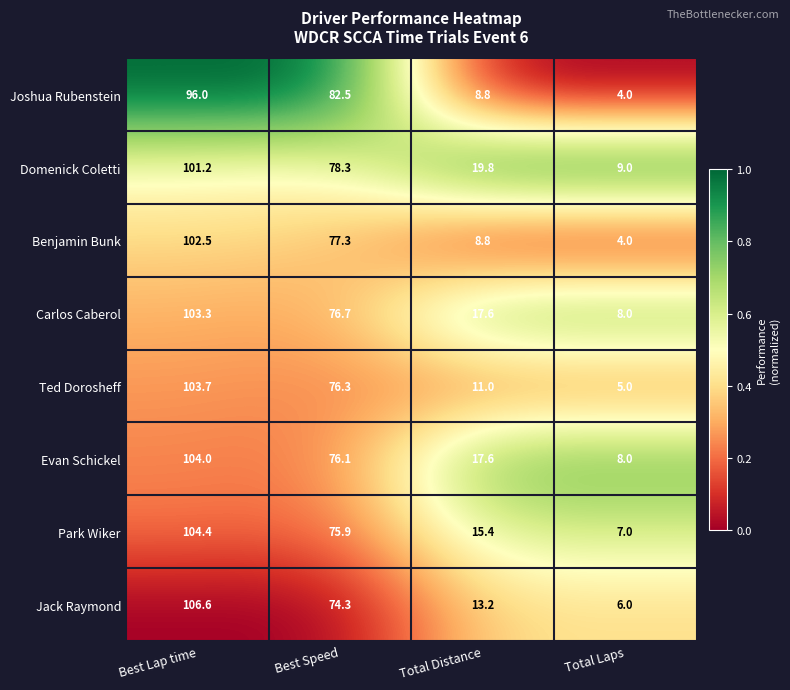

At which label does Benjamin Bunk first exceed 77?

Best Lap time